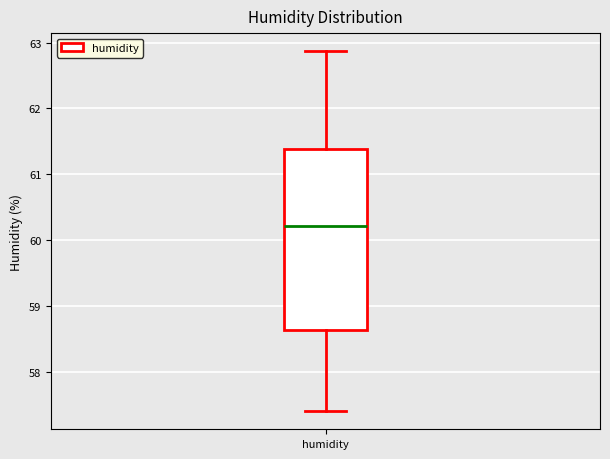

Transcribe this box plot: give where the median line is, the range the box spans, and where the two whiskers end, as read against the y-axis. The values are not printed on the chart, so give them approximately, as read against the axis.

median 60.2, box 58.6 to 61.4, whiskers 57.4 to 62.9